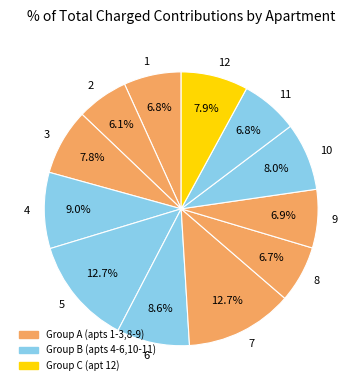

How much of the chart is everything except 1?

93.2%